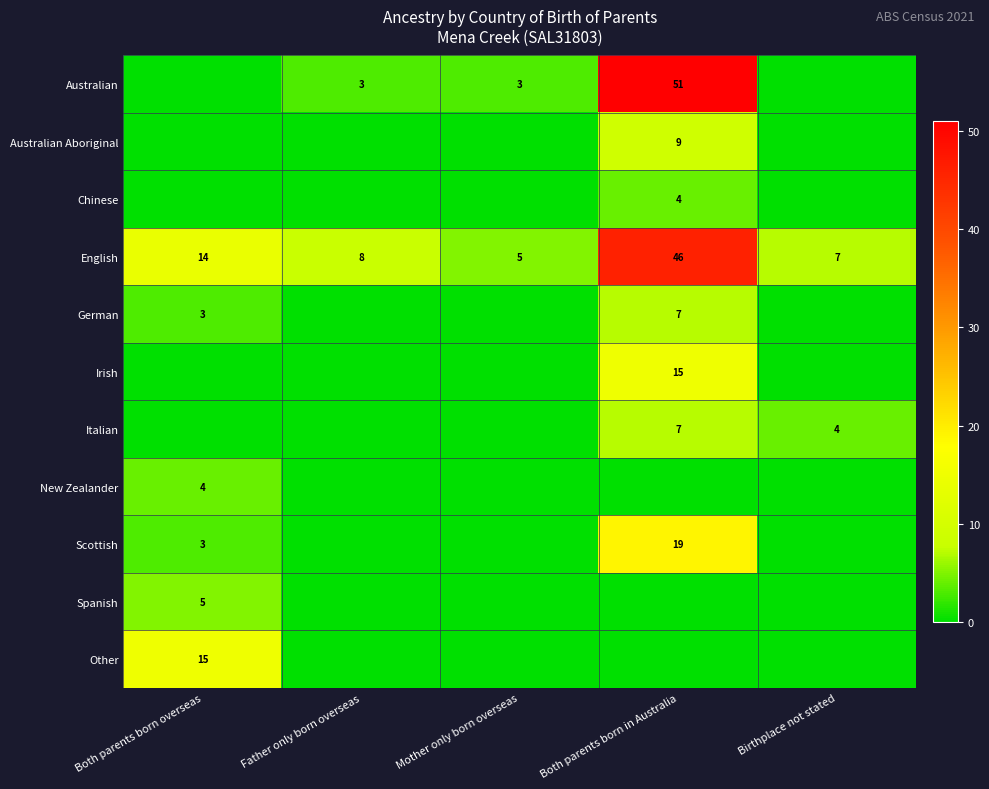

At how many categories does at least one series exceed 1?

5